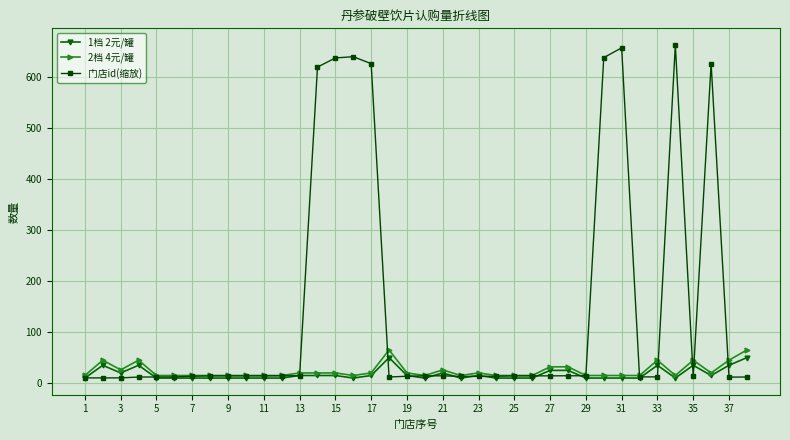

What is the lowest value of the 2档 4元/罐 series?

15.0